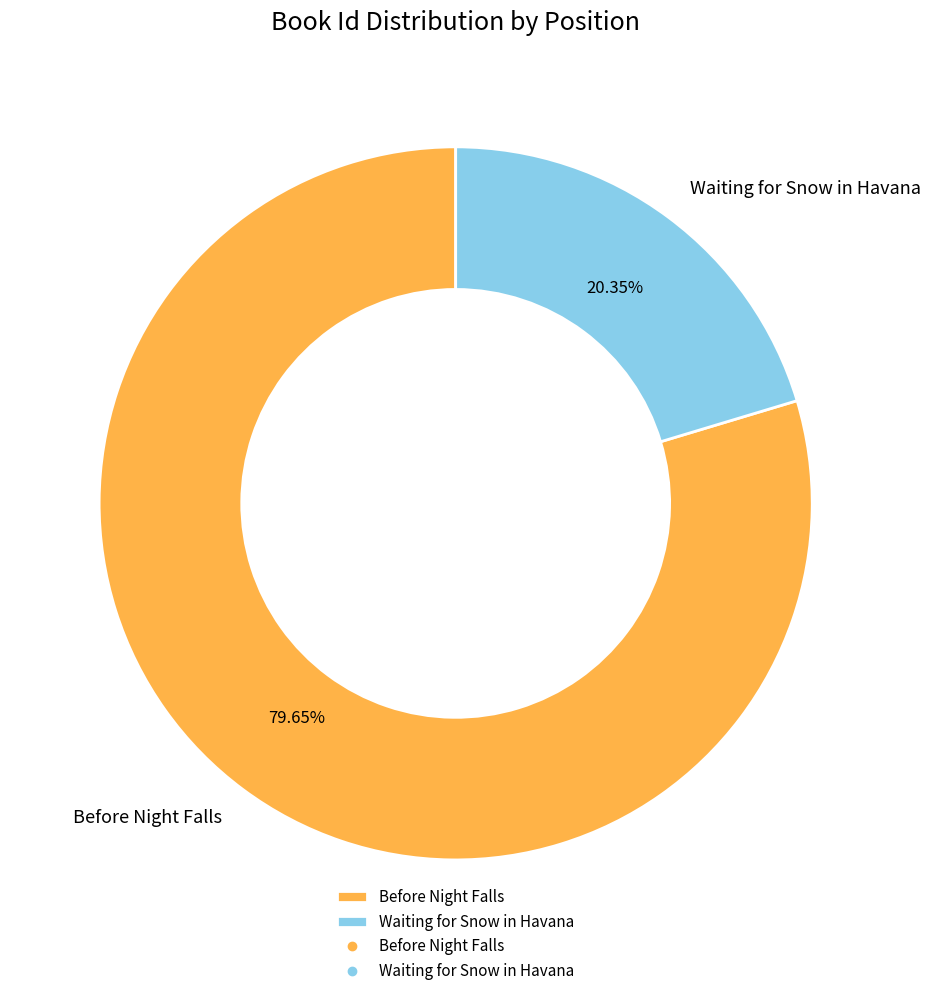

To the nearest percent, what portion does Before Night Falls represent?

80%